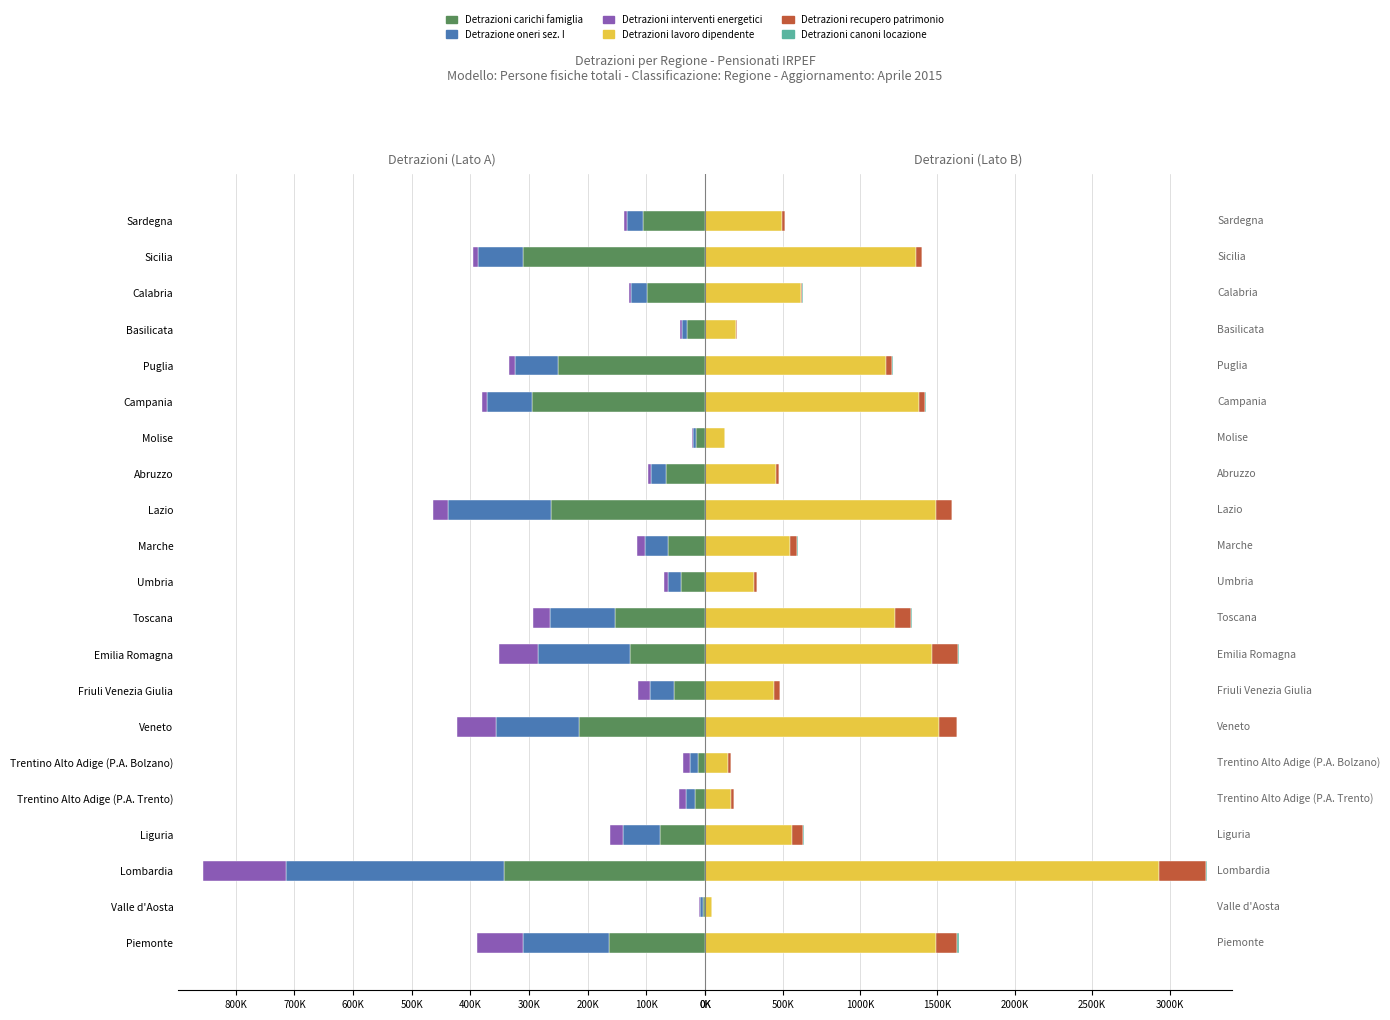

What is the greatest value displayed?

2929316